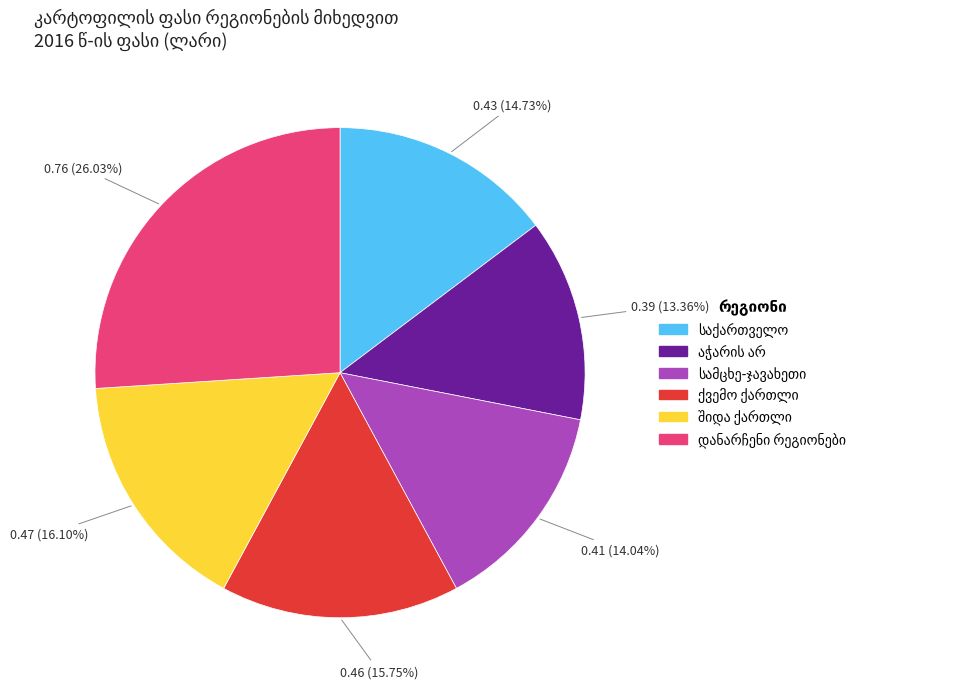

Does any single category account for the majority?

No